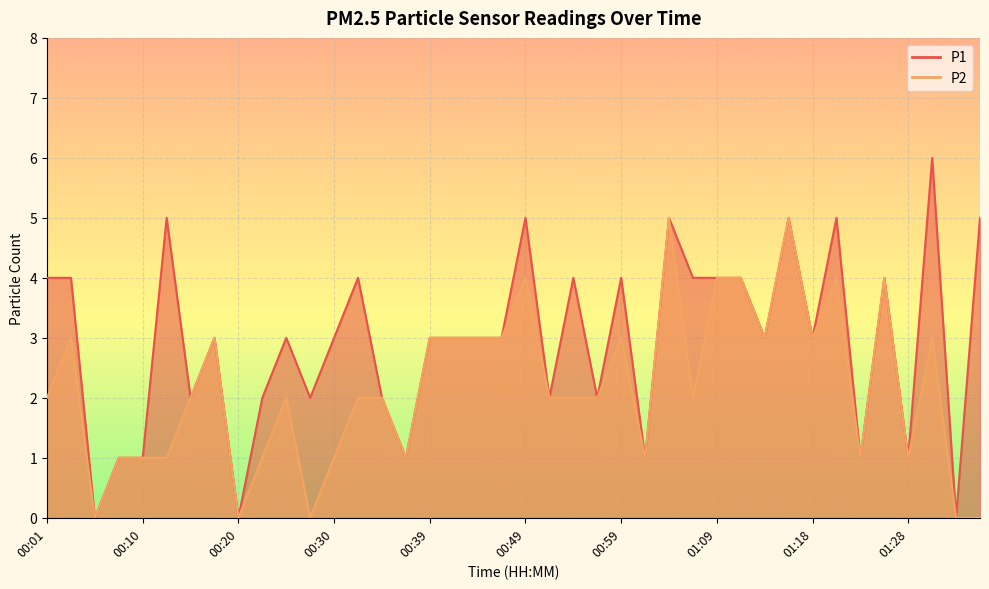

Where is the first local maximum for P2?

00:03